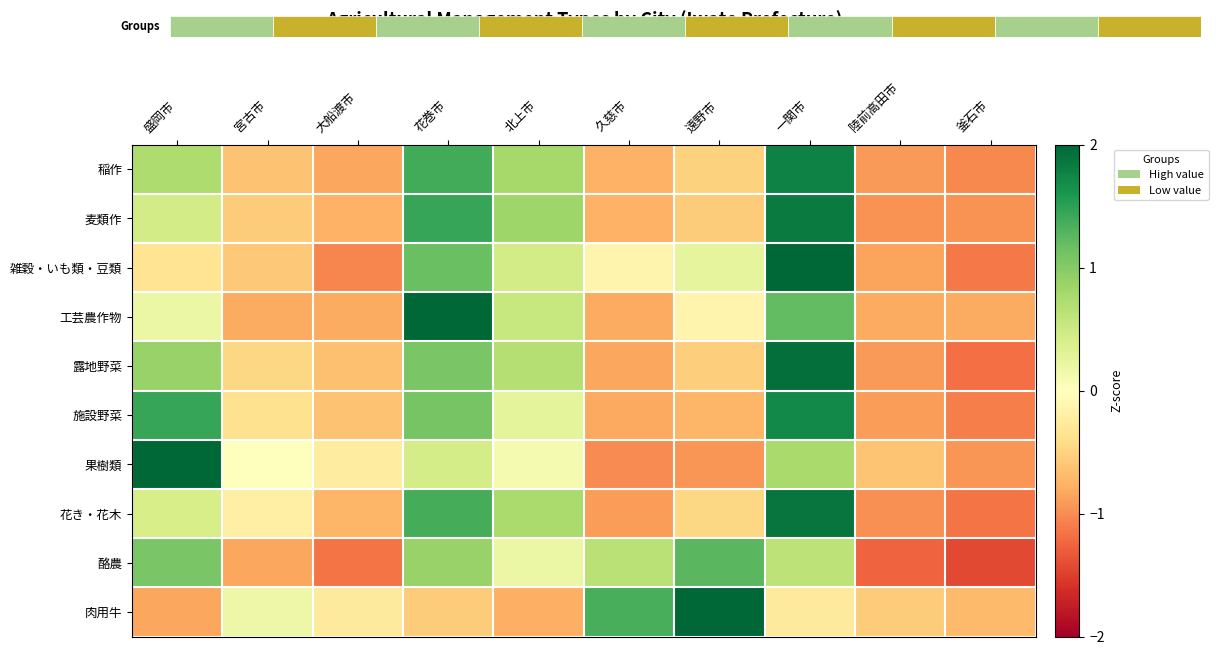

Read the 肉用牛 value at 釜石市.

-0.7